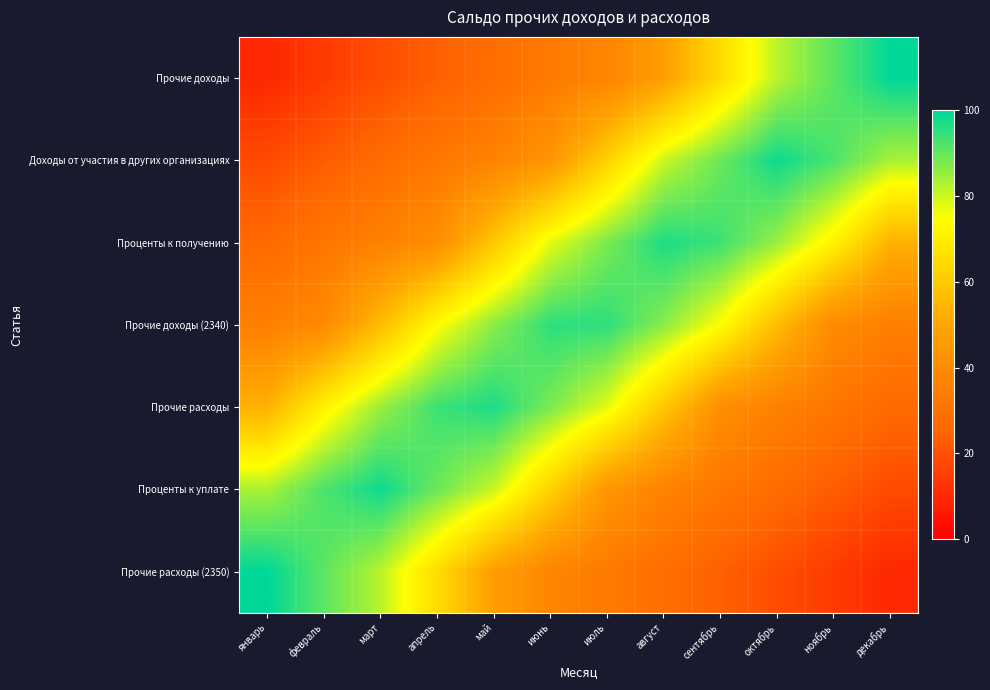

Rank the series at ноябрь from highest to lowest value.

Доходы от участия в других организациях, Прочие доходы, Проценты к получению, Прочие доходы (2340), Прочие расходы, Проценты к уплате, Прочие расходы (2350)